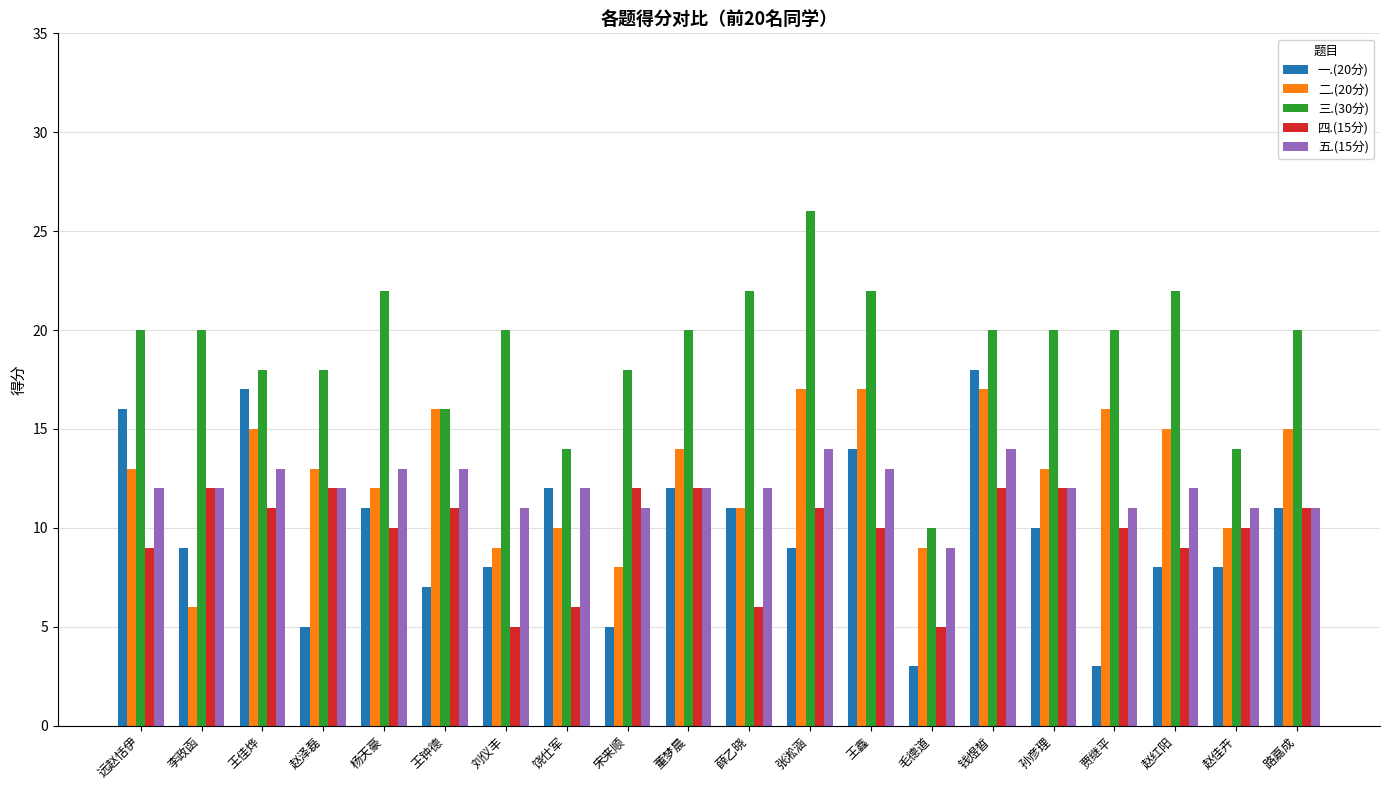

What is the value of the 一.(20分) bar at the 4th from the left?

5